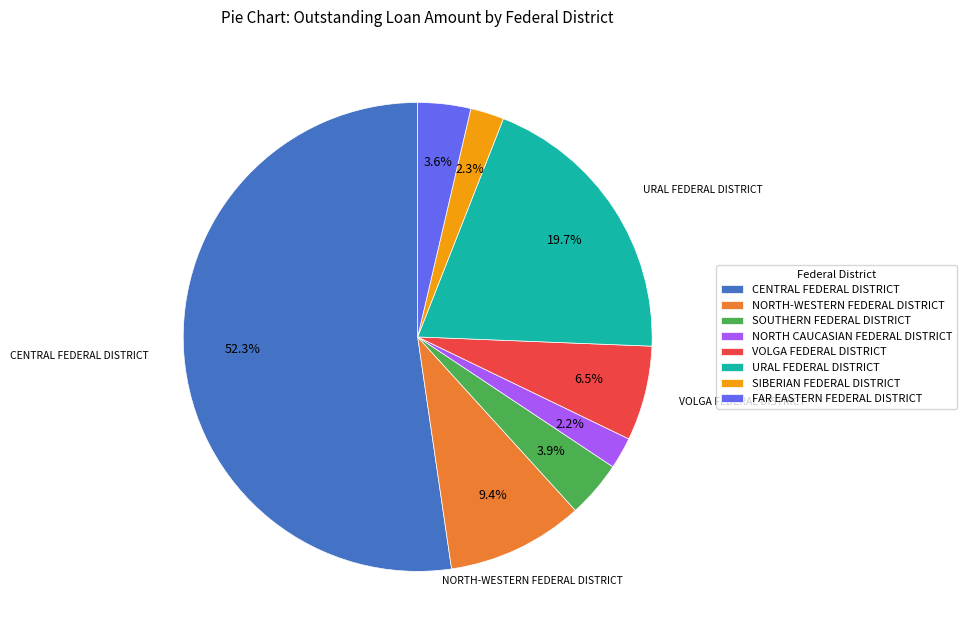

True or false: CENTRAL FEDERAL DISTRICT accounts for 52% of the total.

True